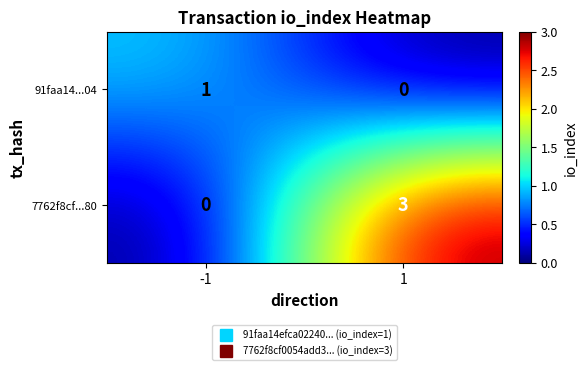

Which series changed the most between -1 and 1?

7762f8cf...80